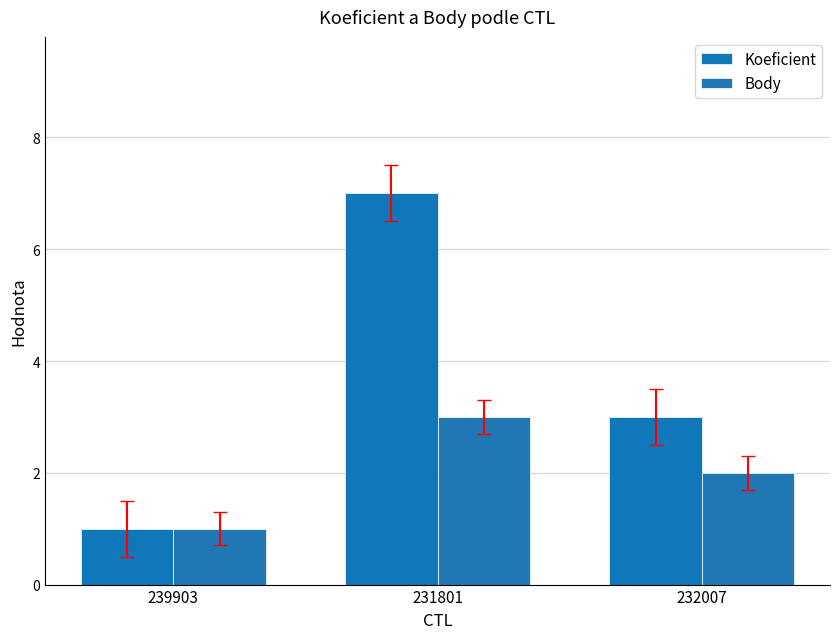

What is the label of the 2nd bar from the left?

231801